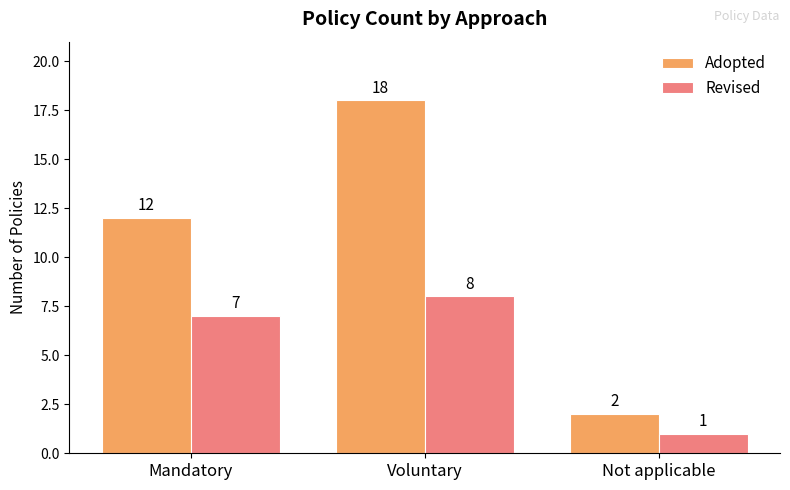

At which category does the chart reach its minimum across all series?

Not applicable